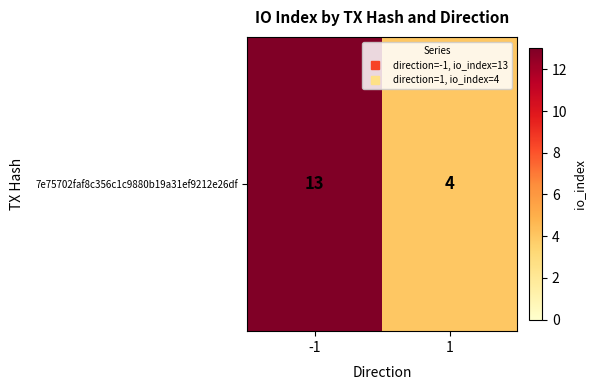

What is the sum of all values?

17